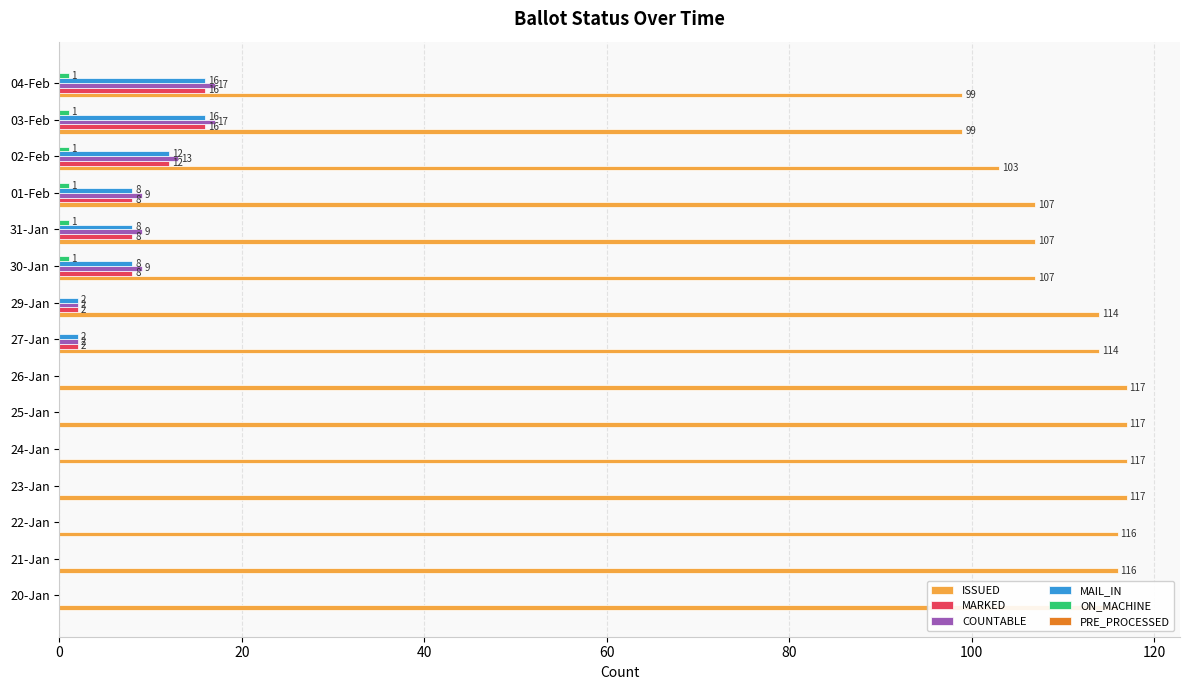

How many MARKED values are between 0 and 8?

12